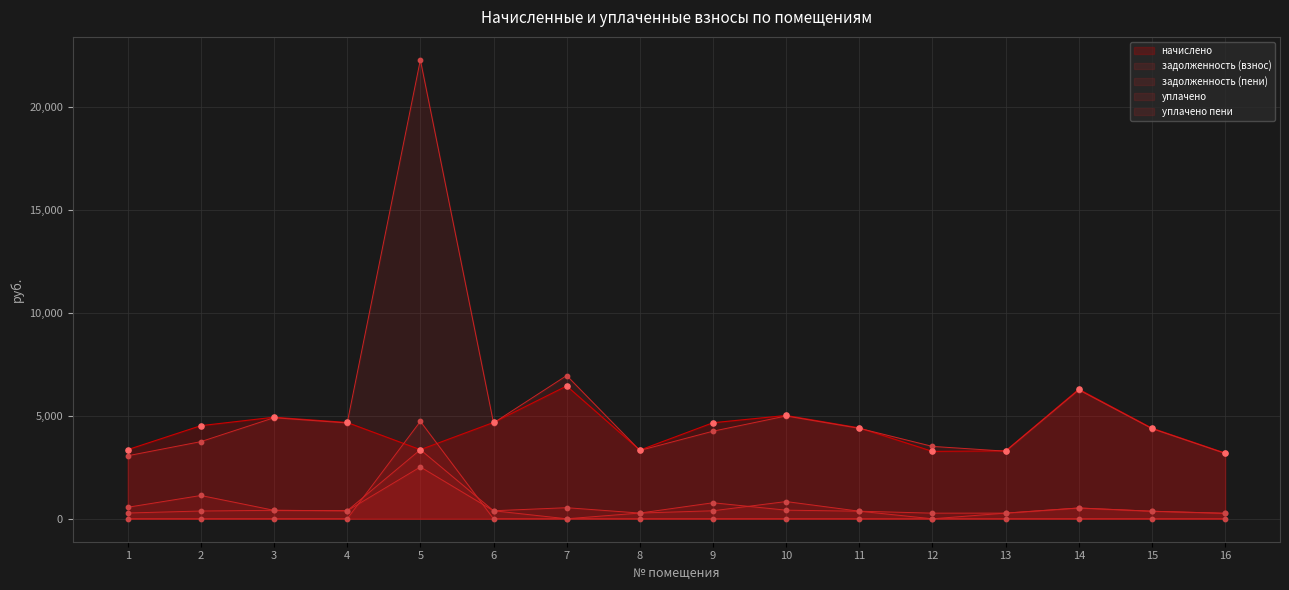

Which series has the largest Y range (max minus min)?

уплачено